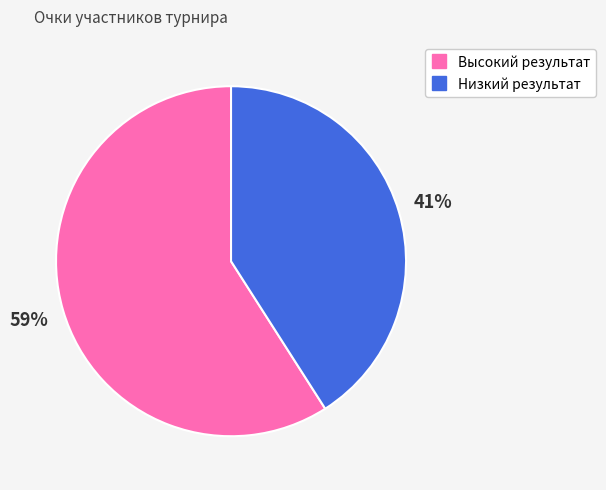

To the nearest percent, what is the average slice percentage?

50%